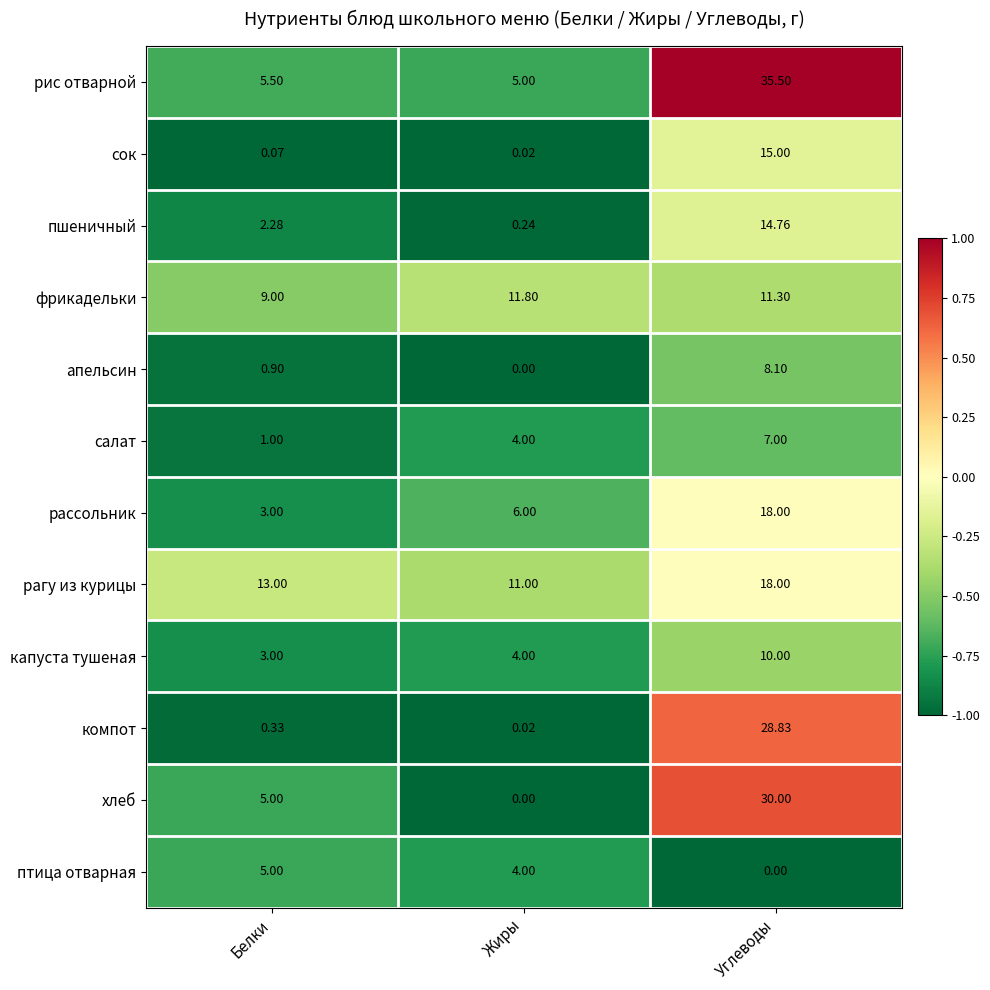

At which category does the chart reach its peak across all series?

Углеводы